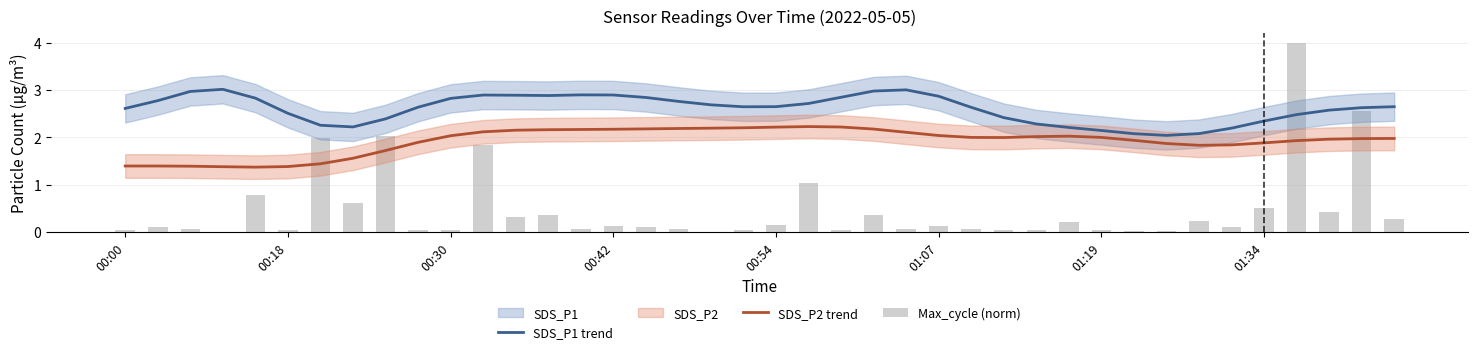

Between 21 and 32, which series saw the biggest shift?

Max_cycle (norm)